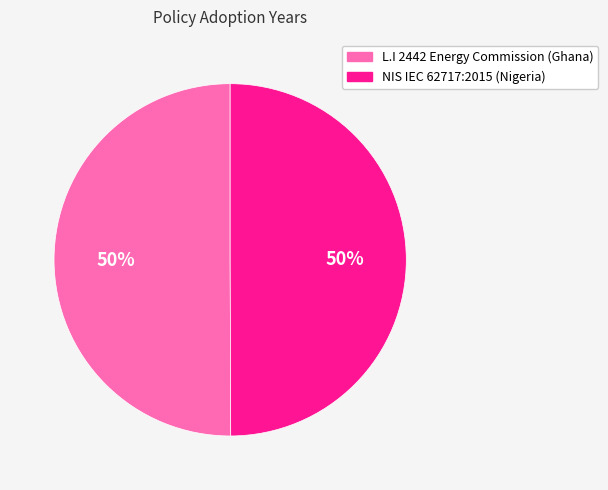

Count the number of slices in the pie.

2